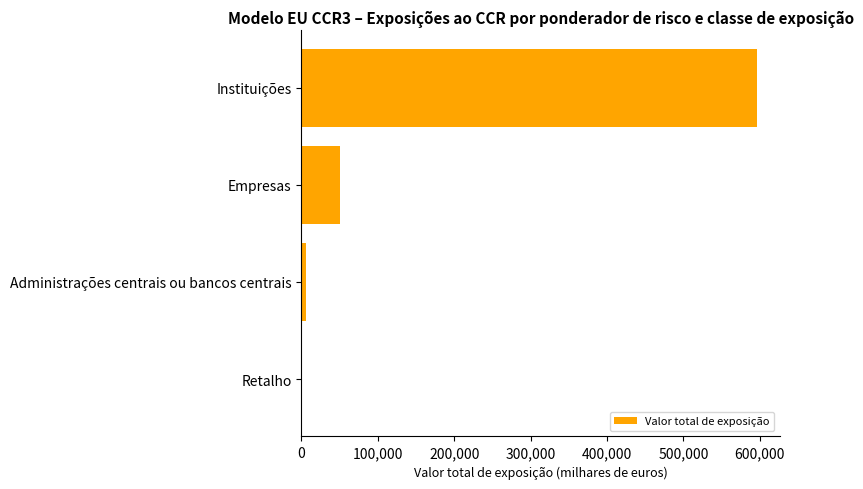

The chart shows a value of 69541.1 at Empresas. True or false?

False